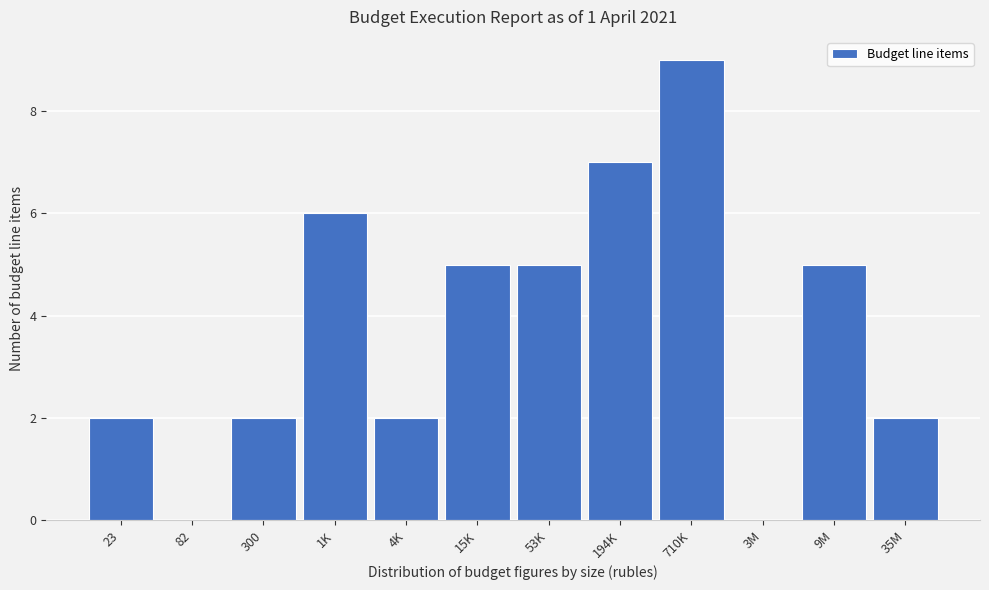

Reading right to left, what are all the values shown in this chart?

35M=2	9M=5	3M=0	710K=9	194K=7	53K=5	15K=5	4K=2	1K=6	300=2	82=0	23=2